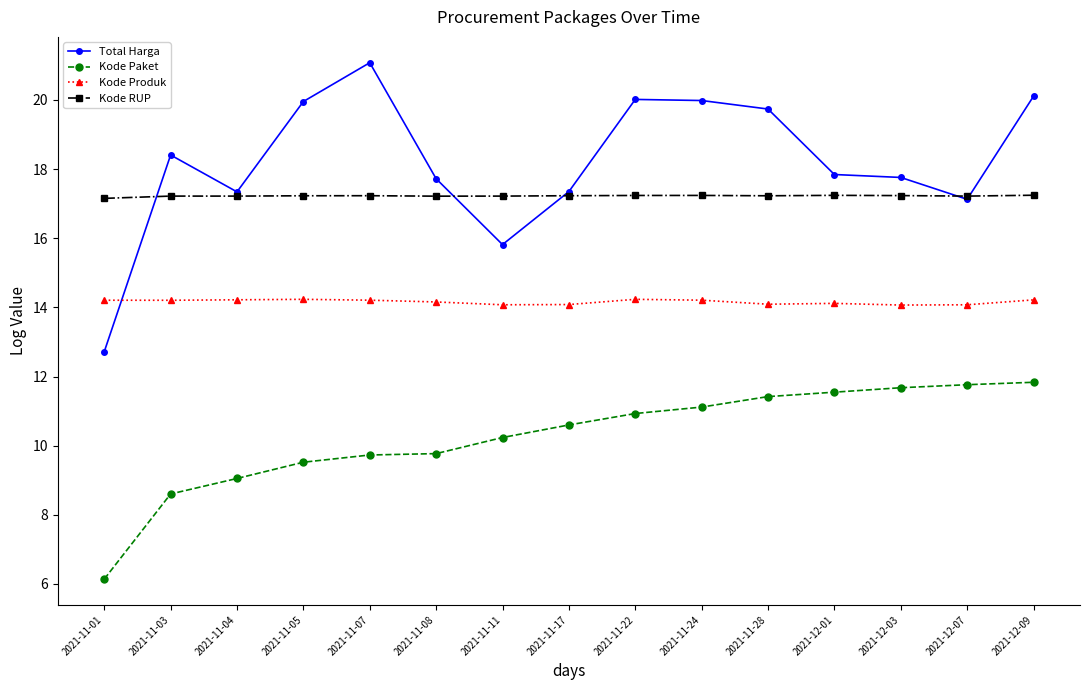

What is the difference between the Kode Paket values at 2021-11-05 and 2021-11-03?

0.9